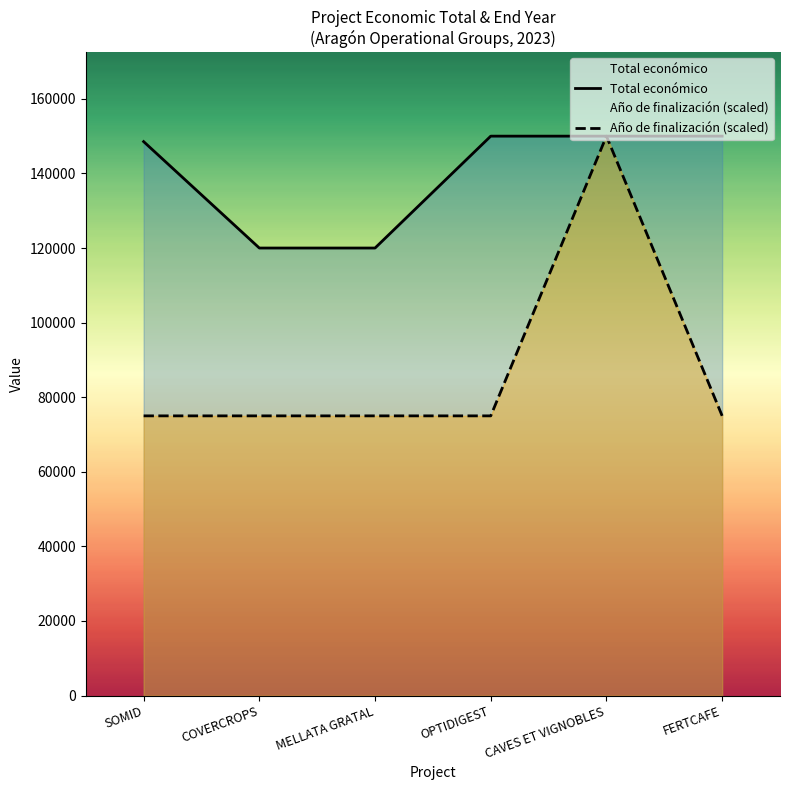

True or false: Total económico has more than 2 points higher than both neighbors.

False